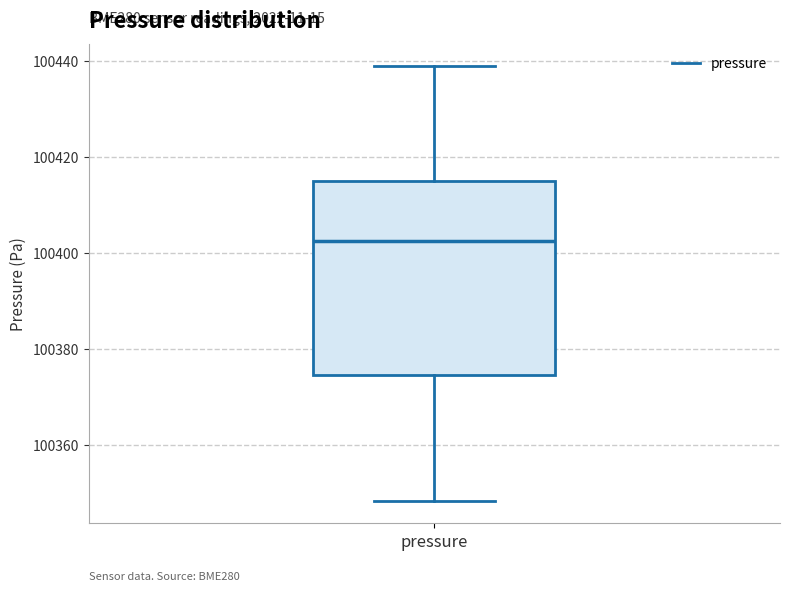

Where does the upper whisker of the box for pressure end on the y-axis? The values are not printed on the chart, so give them approximately, as read against the axis.

100438